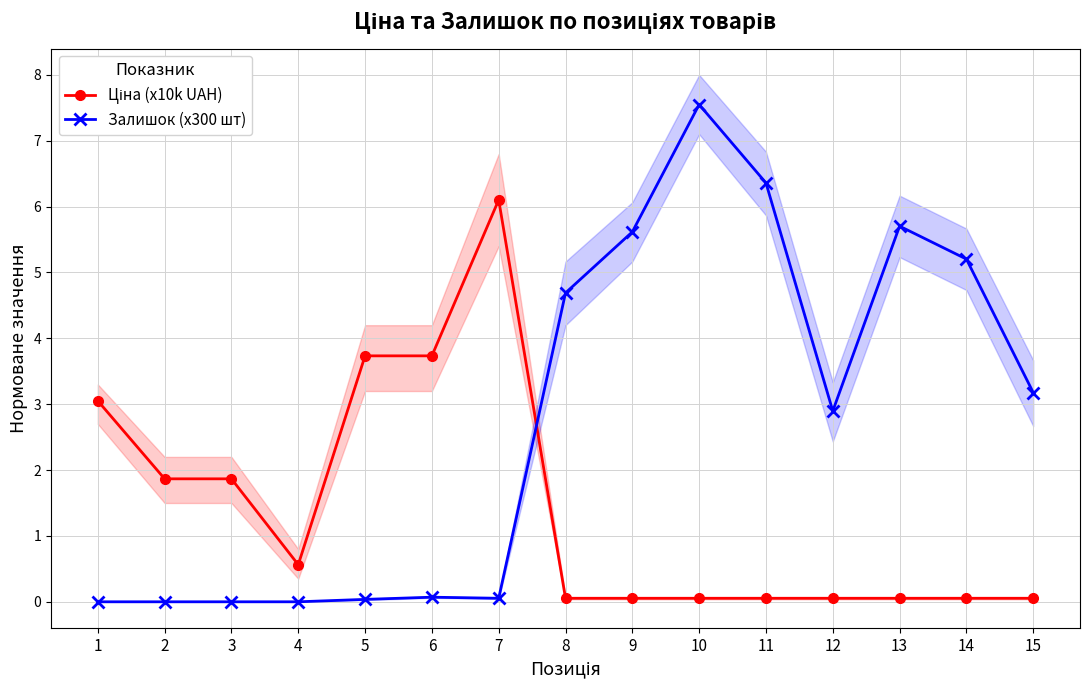

True or false: Ціна (x10k UAH) has a value of 0.1 at 9.

False